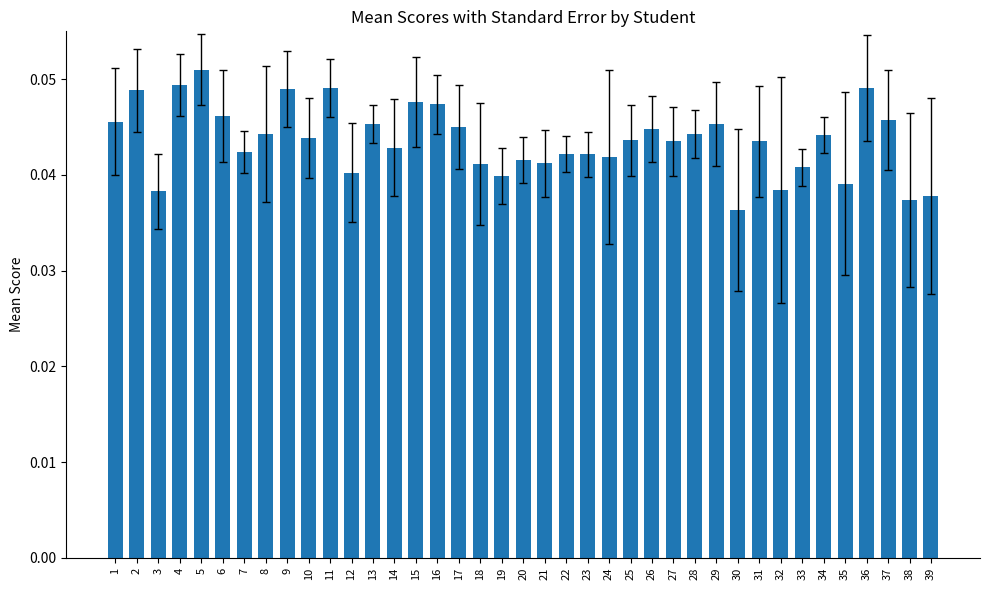

Which category has the highest value across all series?

5